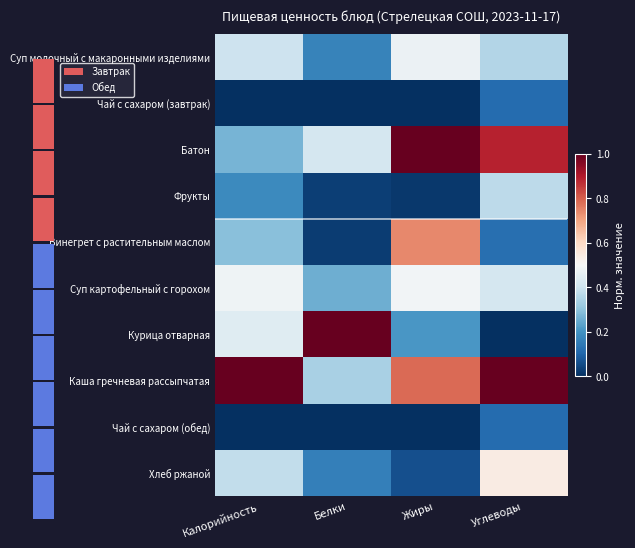

Rank the series by their maximum value, from lowest to highest.

Чай с сахаром (завтрак), Чай с сахаром (обед), Фрукты, Суп молочный с макаронными изделиями, Суп картофельный с горохом, Хлеб ржаной, Винегрет с растительным маслом, Батон, Курица отварная, Каша гречневая рассыпчатая